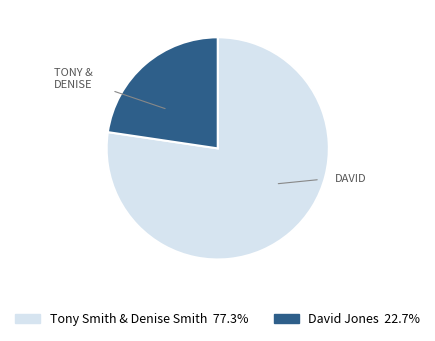

Is there a majority slice in this chart?

Yes